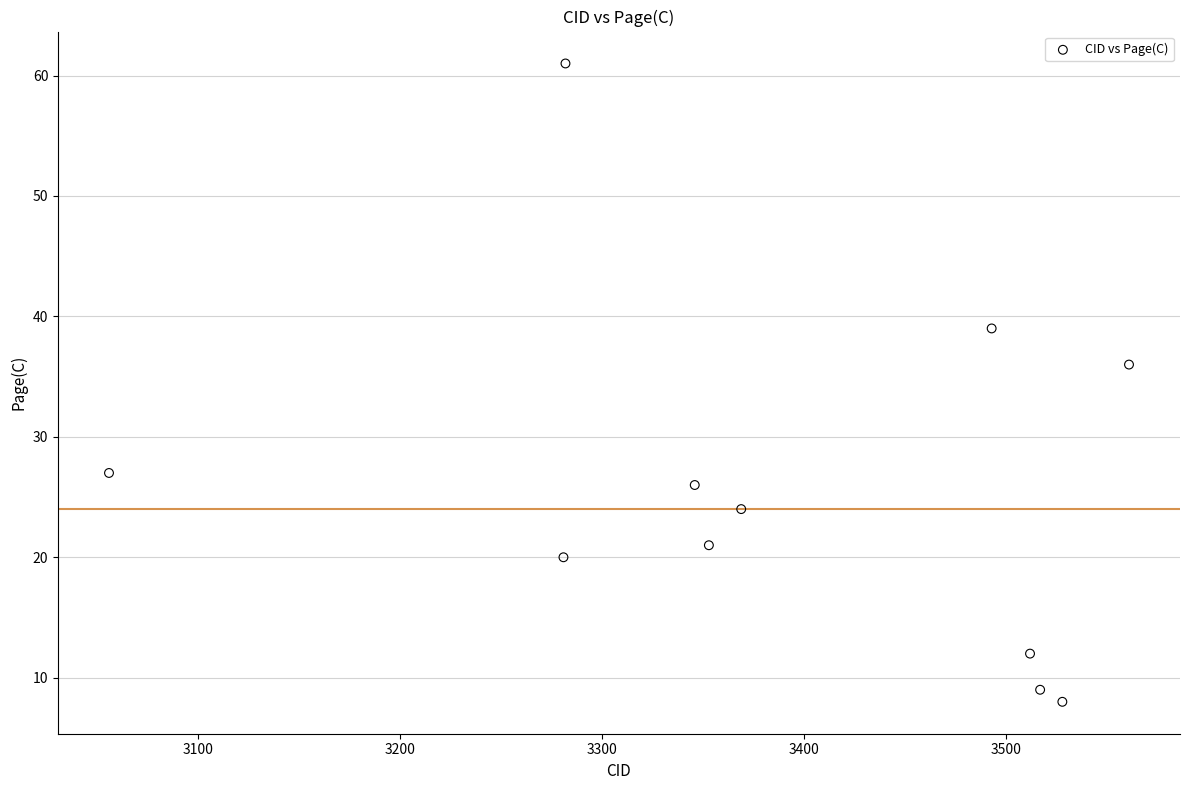

What is the range of X values (max minus min)?

505